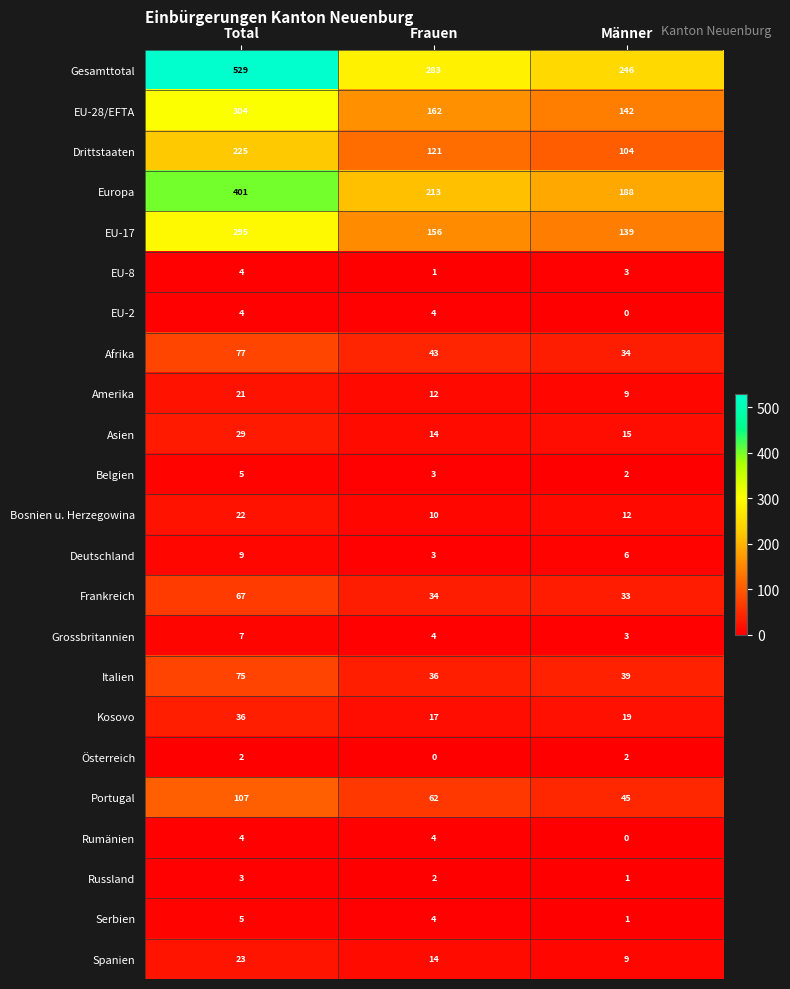

What is the spread (max minus min) of values at Männer?

246